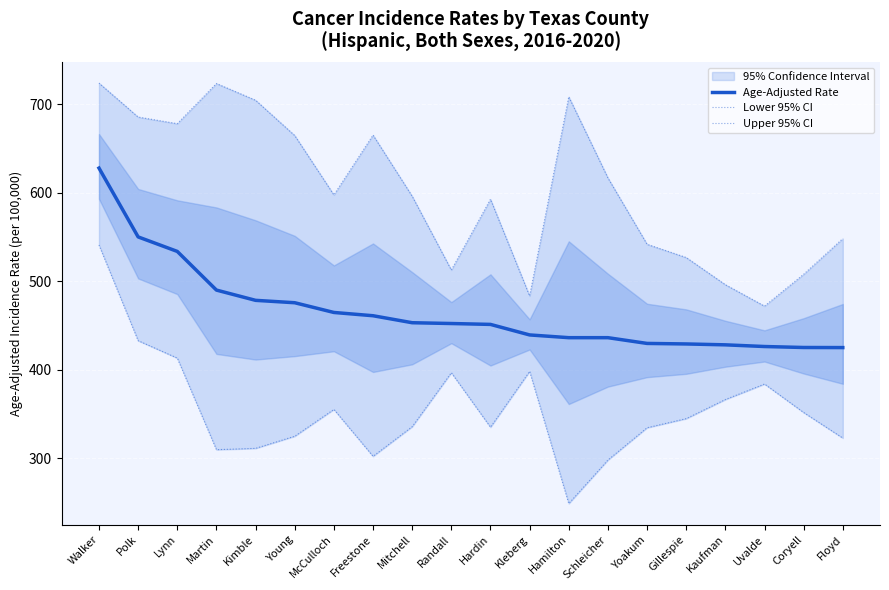

True or false: Lower 95% CI and Age-Adjusted Rate intersect in this chart.

False